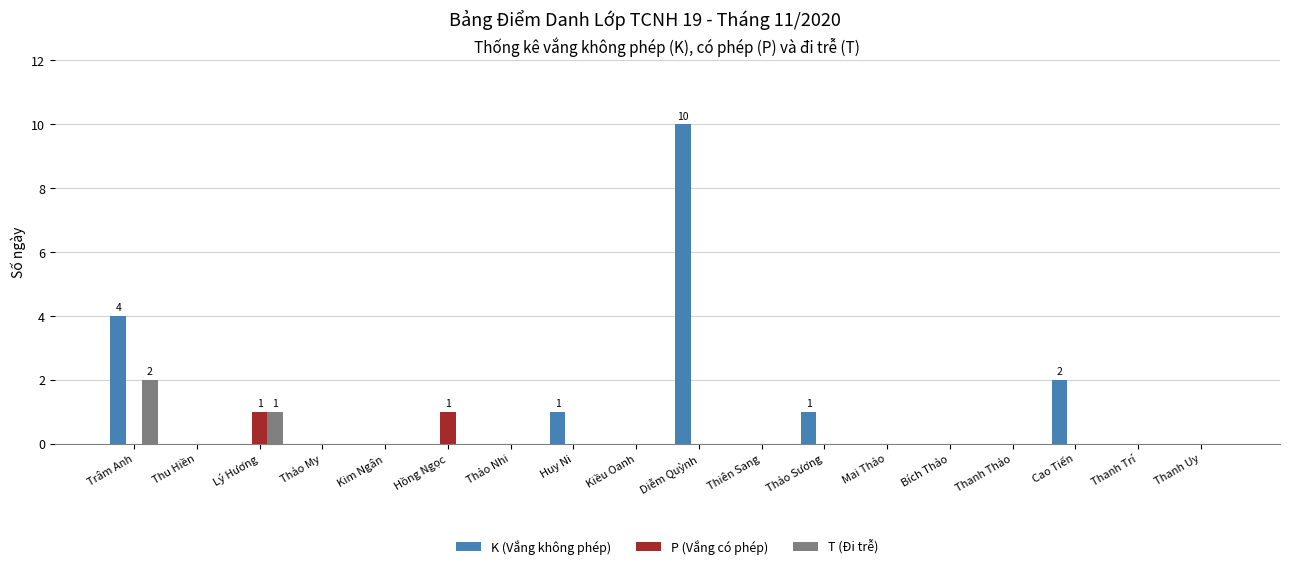

What is the total value across all series at Diễm Quỳnh?

10